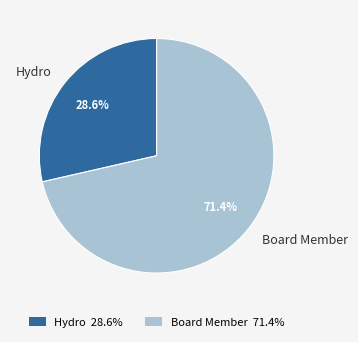

To the nearest percent, what percentage of the pie is Board Member?

71%